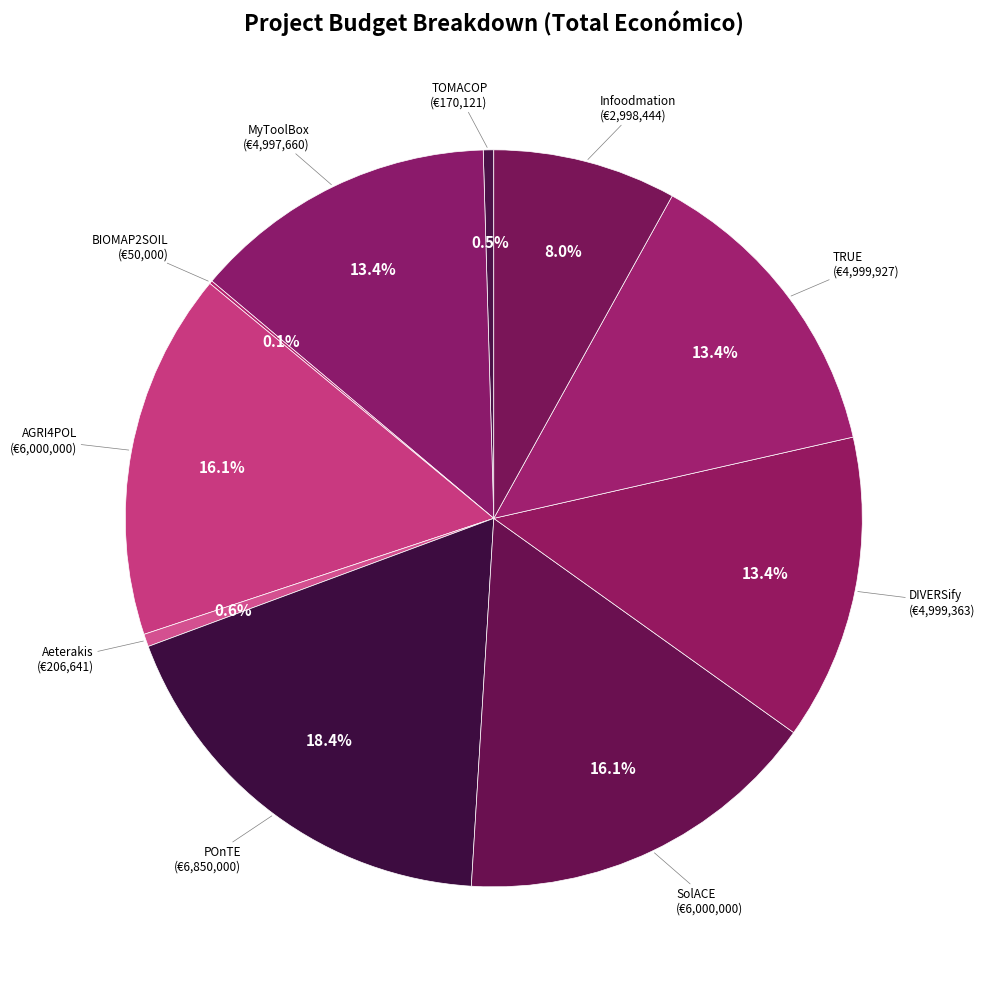

Which category has the biggest portion of the pie?

POnTE